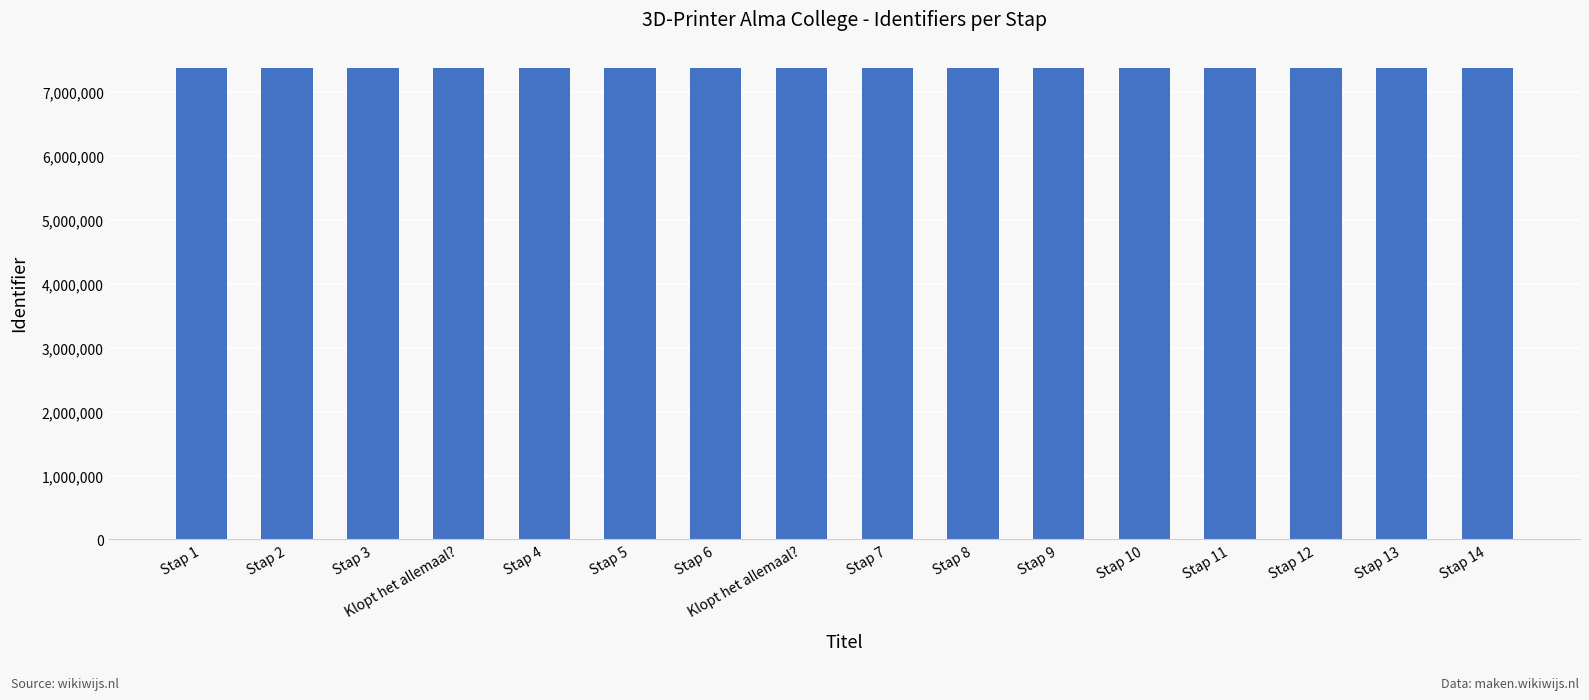

How many categories are shown in the chart?

16